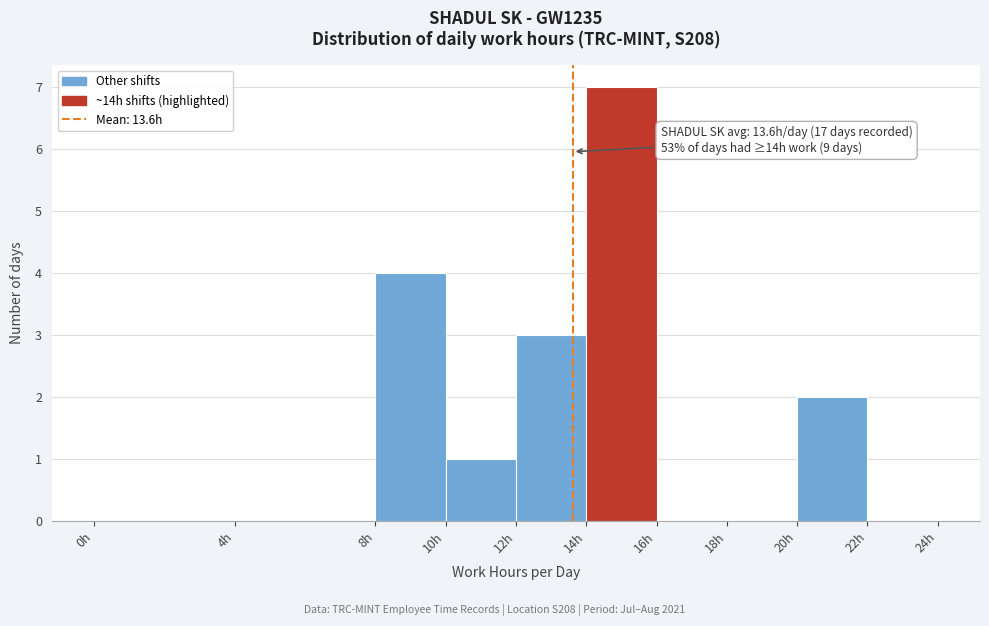

Over which range of the x-axis is the bar tallest?

14 to 16